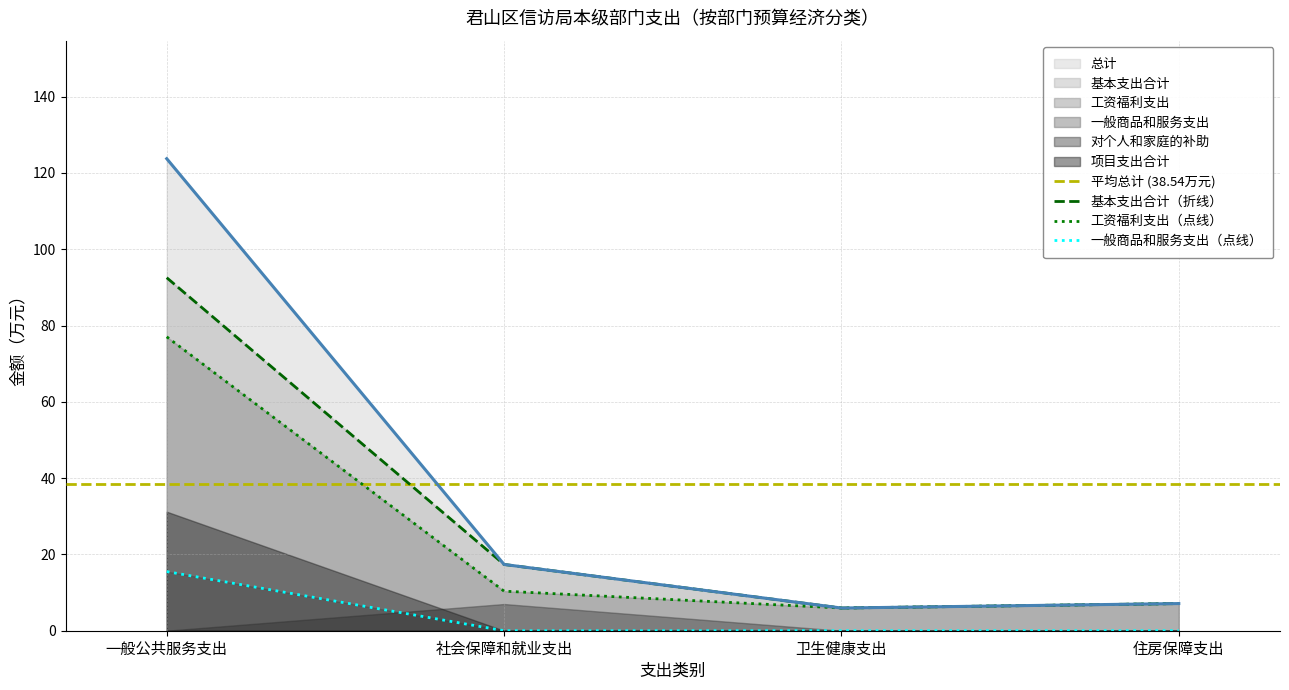

True or false: 总计 and 工资福利支出 cross at least once.

False